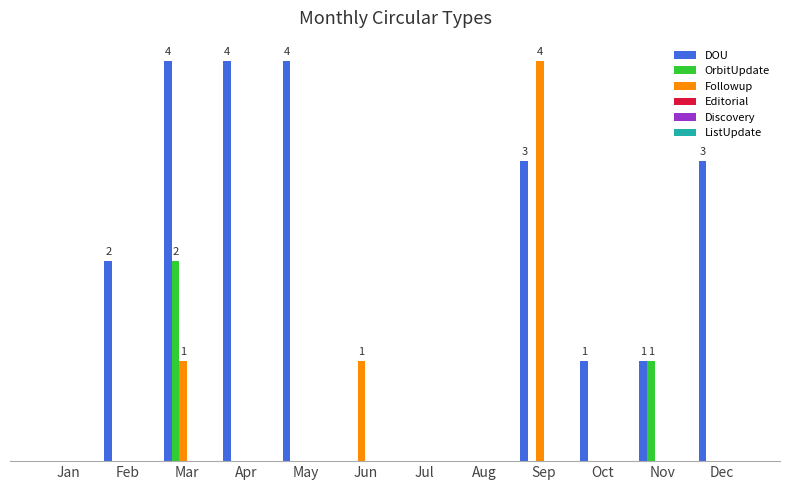

How many data points does each series have?

12